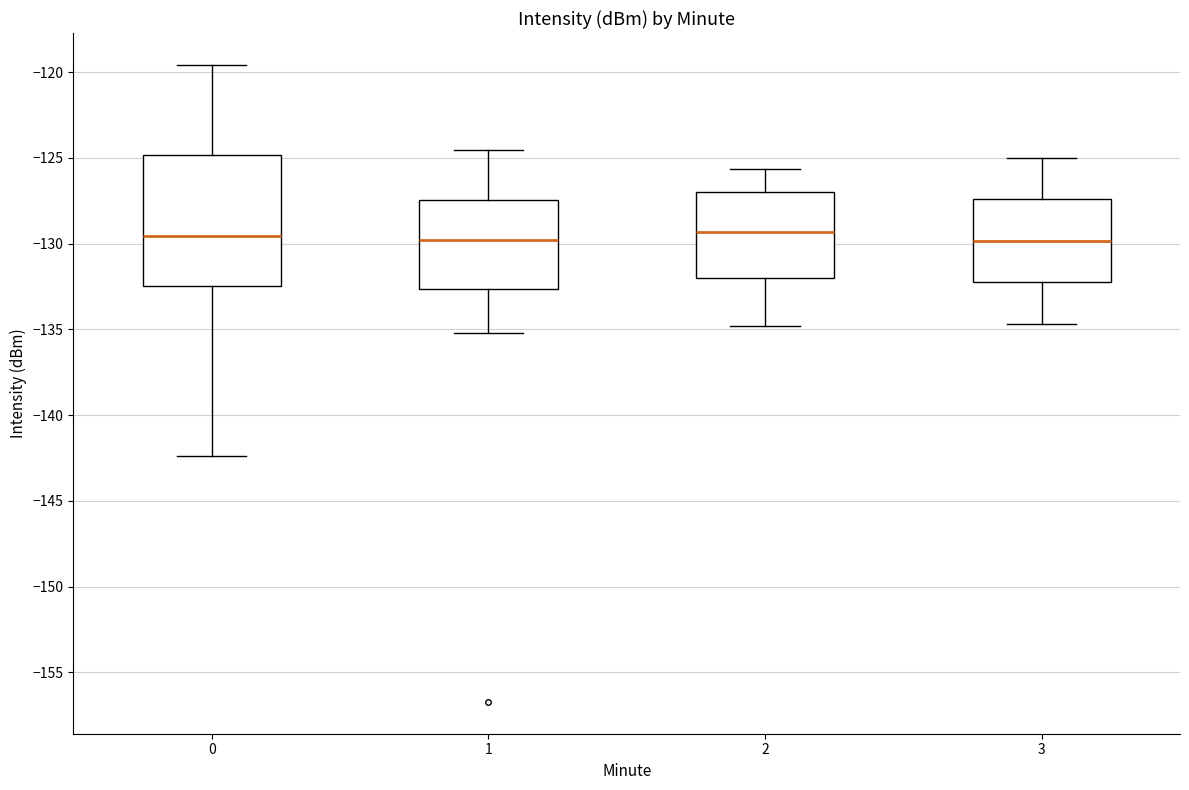

Reading left to right, read every box against the y-axis: the position of its median line, the range the box covers, and the ends of its whiskers. The values are not printed on the chart, so give them approximately, as read against the axis.

0: median -129.5, box -132.5 to -125.0, whiskers -142.5 to -119.5
1: median -130.0, box -132.5 to -127.5, whiskers -135.0 to -124.5
2: median -129.5, box -132.0 to -127.0, whiskers -135.0 to -125.5
3: median -130.0, box -132.0 to -127.5, whiskers -134.5 to -125.0